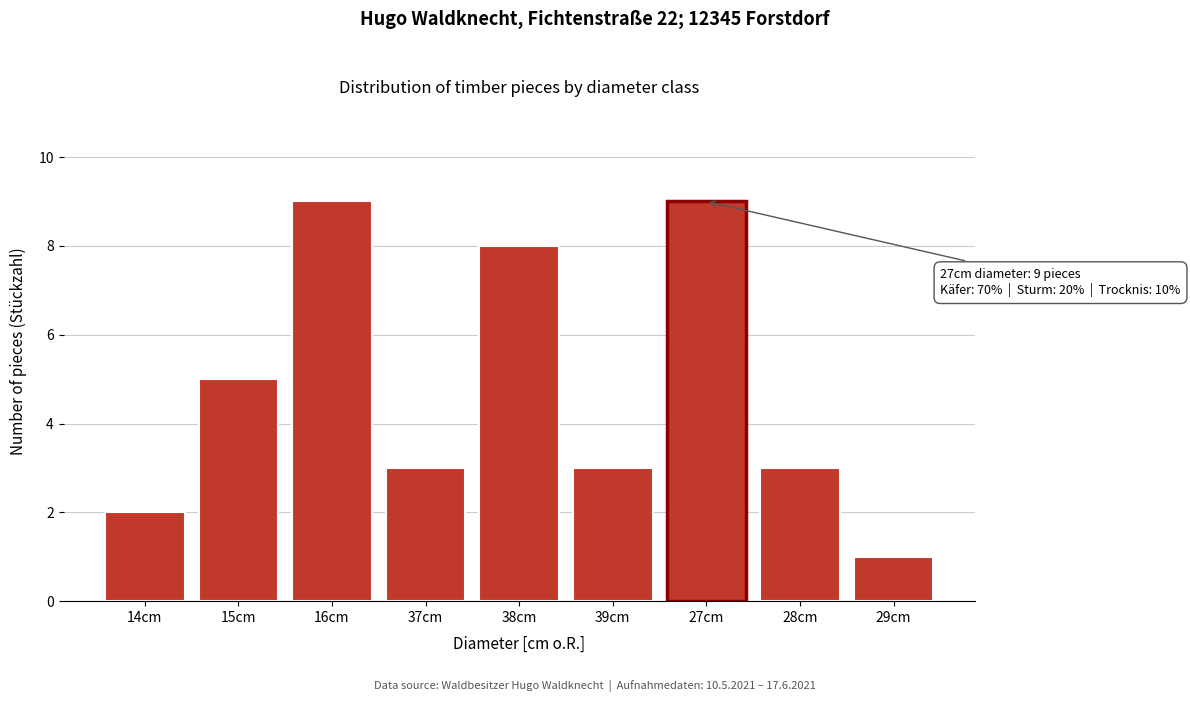

Reading left to right, what are all the values shown in this chart?

14cm=2	15cm=5	16cm=9	37cm=3	38cm=8	39cm=3	27cm=9	28cm=3	29cm=1